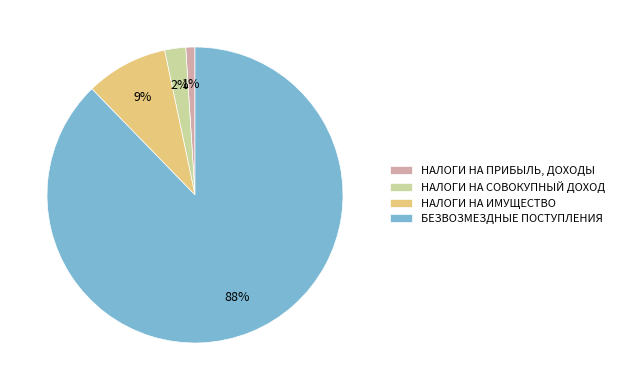

To the nearest percent, what portion does НАЛОГИ НА ПРИБЫЛЬ, ДОХОДЫ represent?

1%